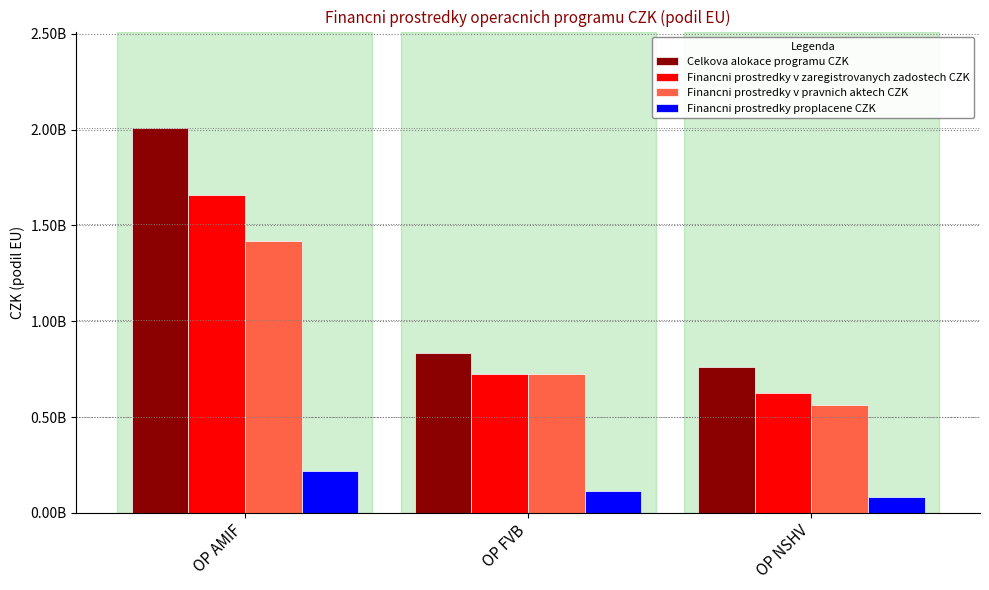

What are all the series names shown in the legend?

Celkova alokace programu CZK, Financni prostredky v zaregistrovanych zadostech CZK, Financni prostredky v pravnich aktech CZK, Financni prostredky proplacene CZK